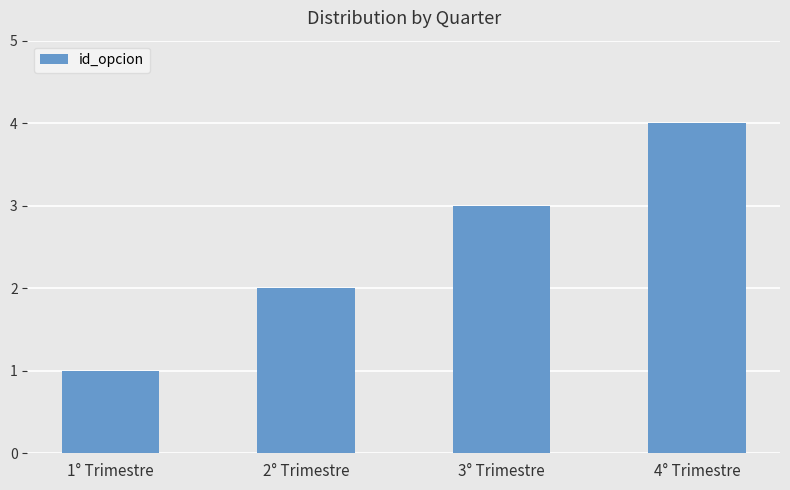

What is the sum of all values?

10